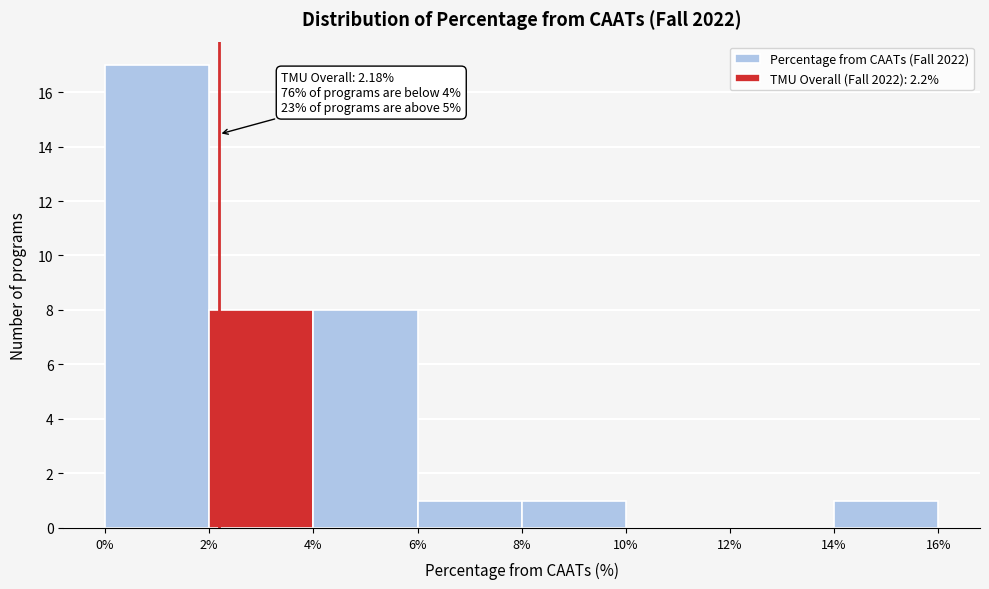

Which range on the x-axis has the tallest bar?

0% to 2%